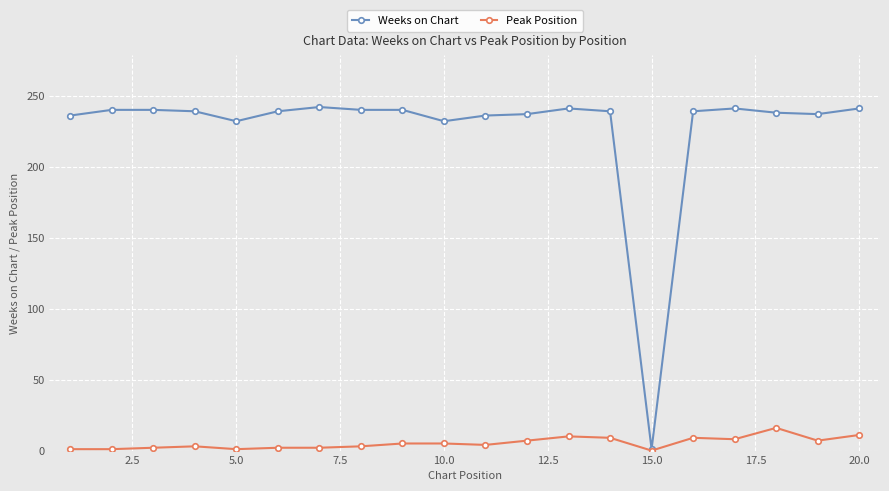

Does the chart display data point markers on the line(s)?

Yes